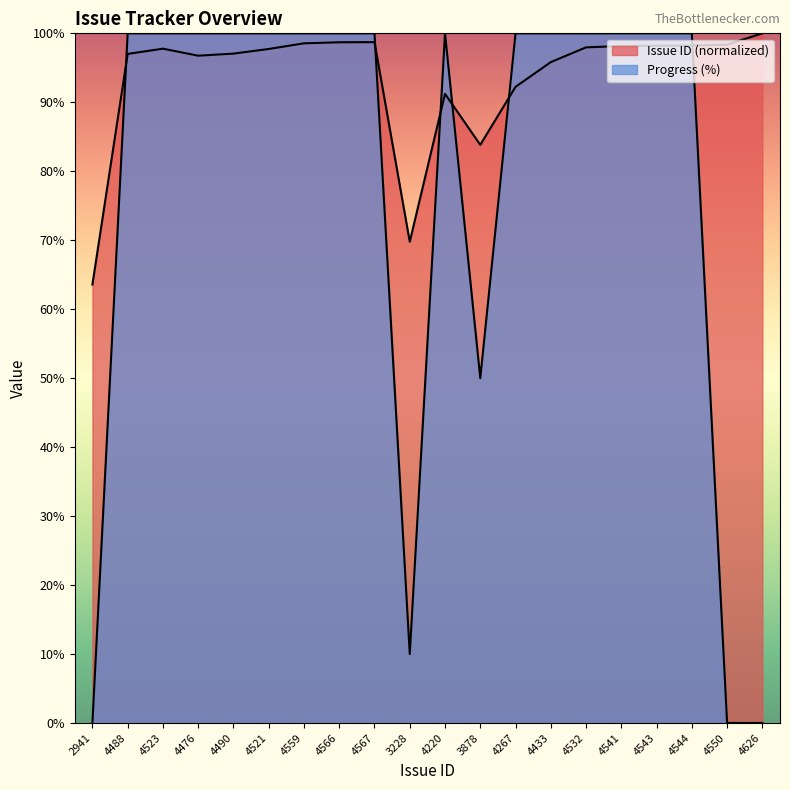

Does the chart have visible grid lines?

No